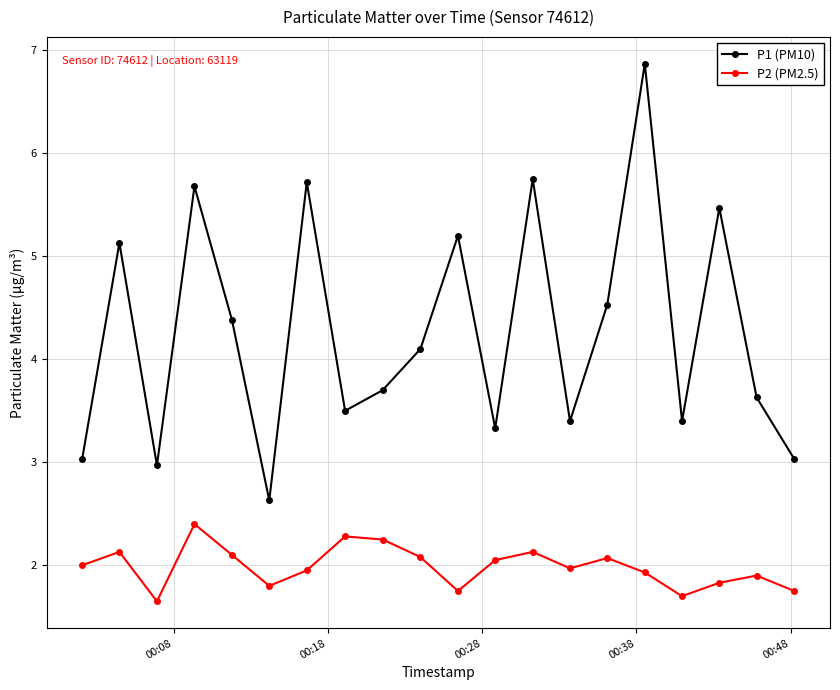

What is the difference between the maximum and minimum values in the P1 (PM10) series?

4.2